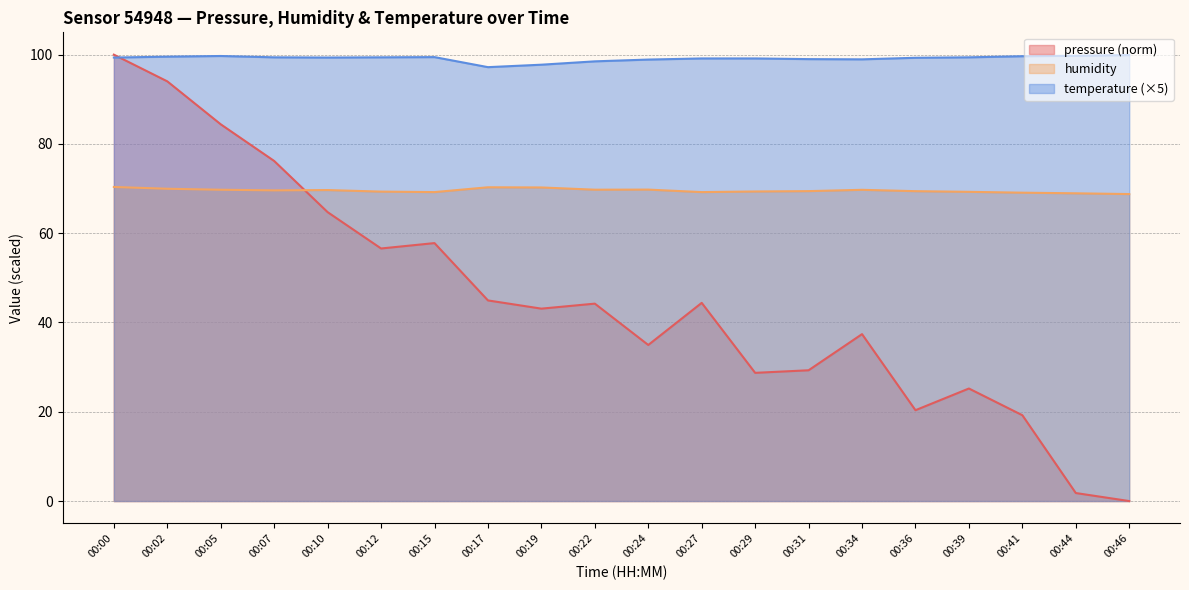

What are all the series names shown in the legend?

pressure (norm), humidity, temperature (×5)